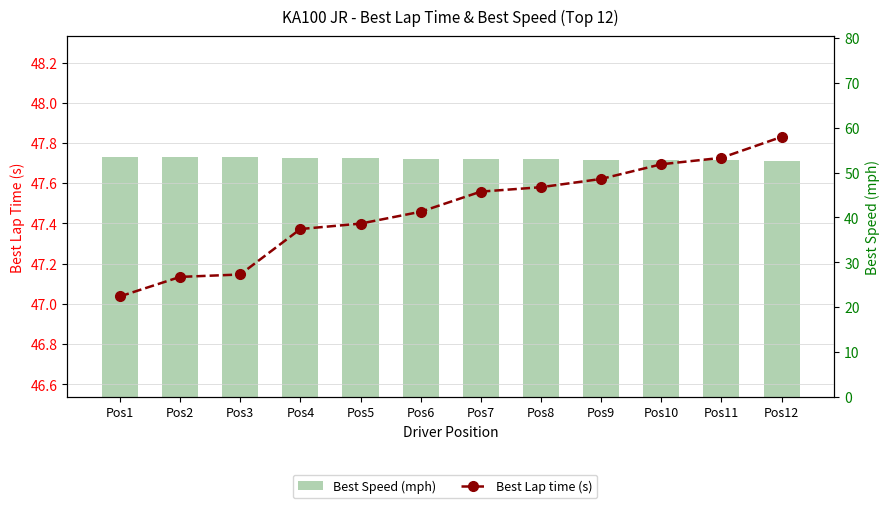

What is the sum of all Best Lap time (s) values?

569.6